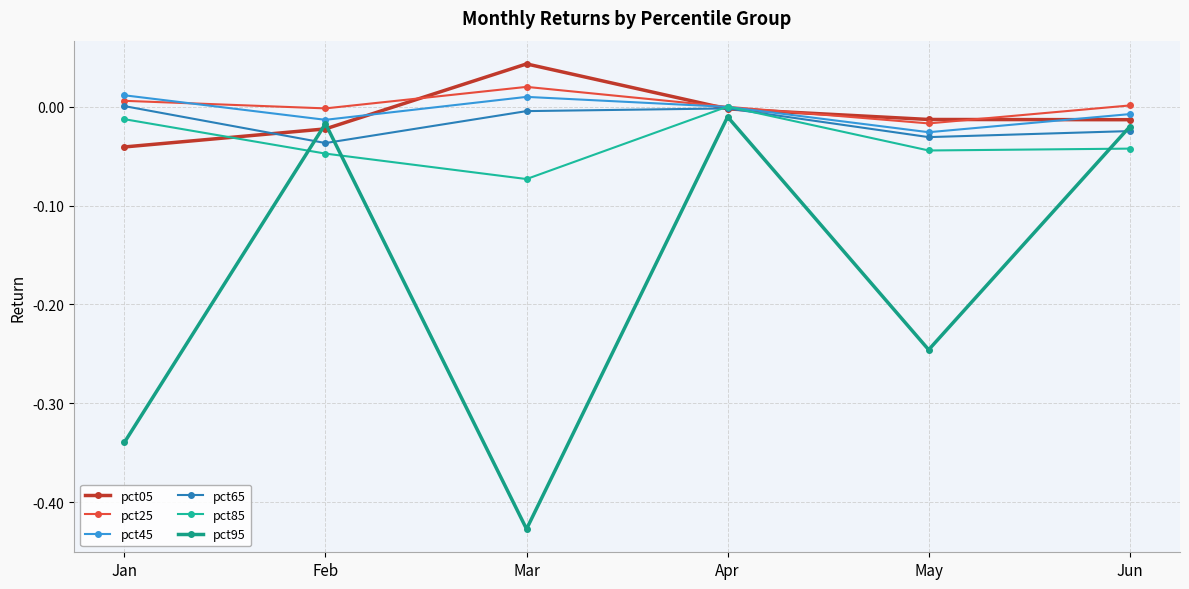

List the labels in order of pct45 value, smallest first.

May, Feb, Jun, Apr, Mar, Jan